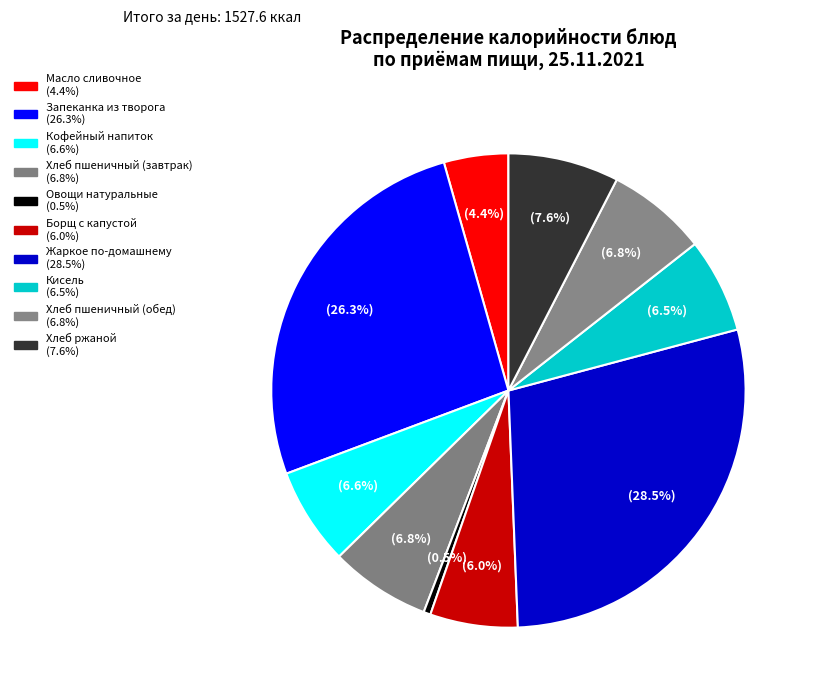

What portion of the pie excludes Жаркое по-домашнему?

71.5%